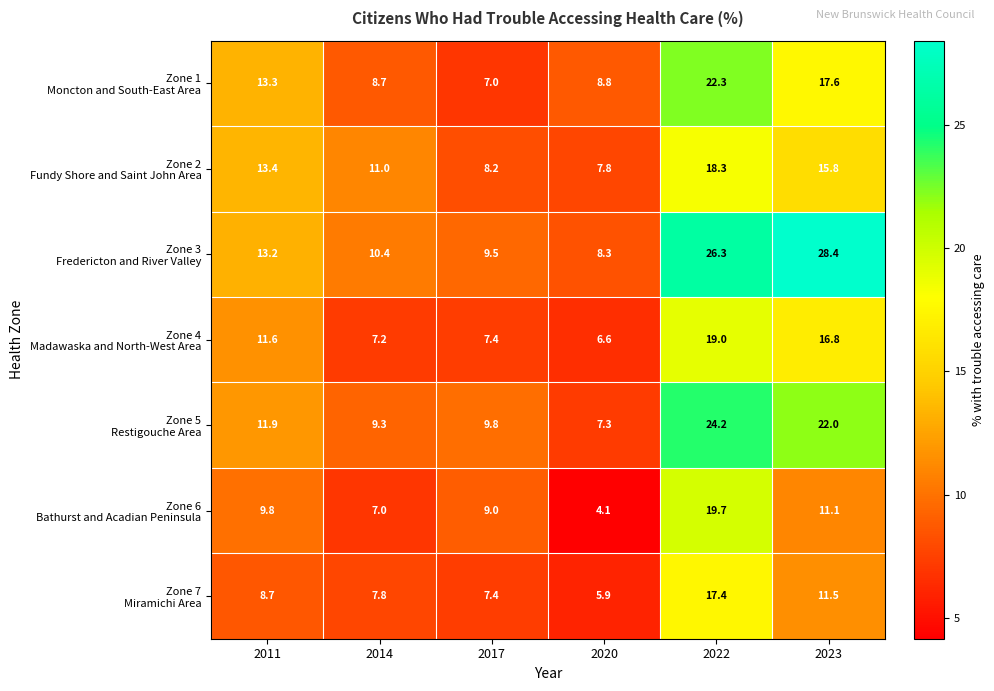

At which category is the sum across all series the highest?

2022